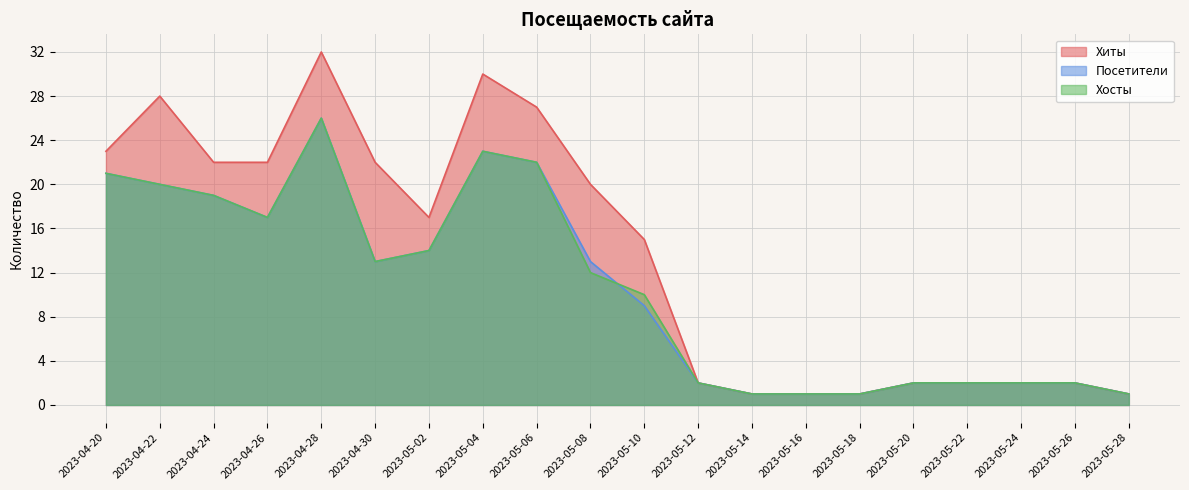

What is the greatest value displayed?

32